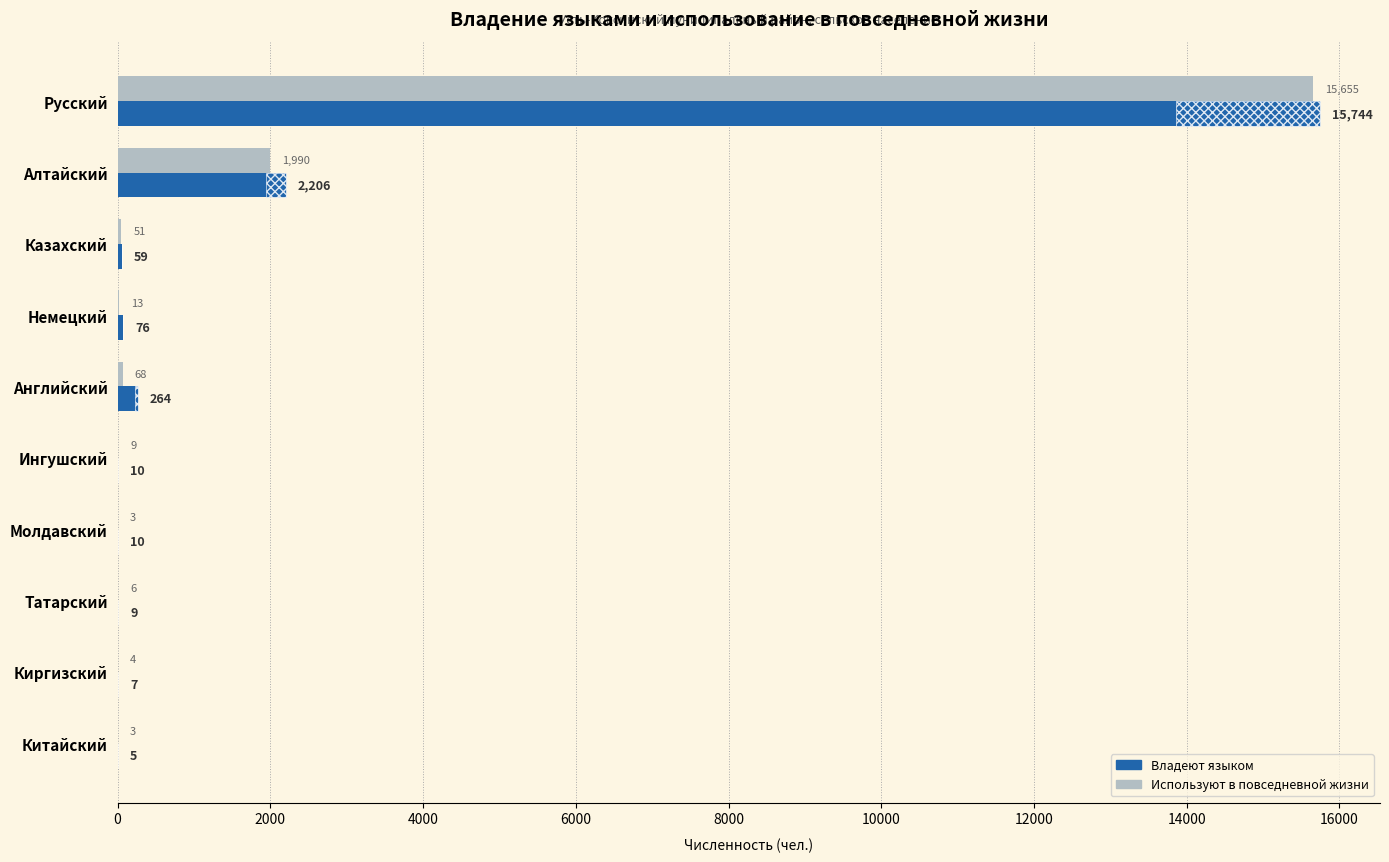

The Владеют языком series shows 3319 at Русский. True or false?

False